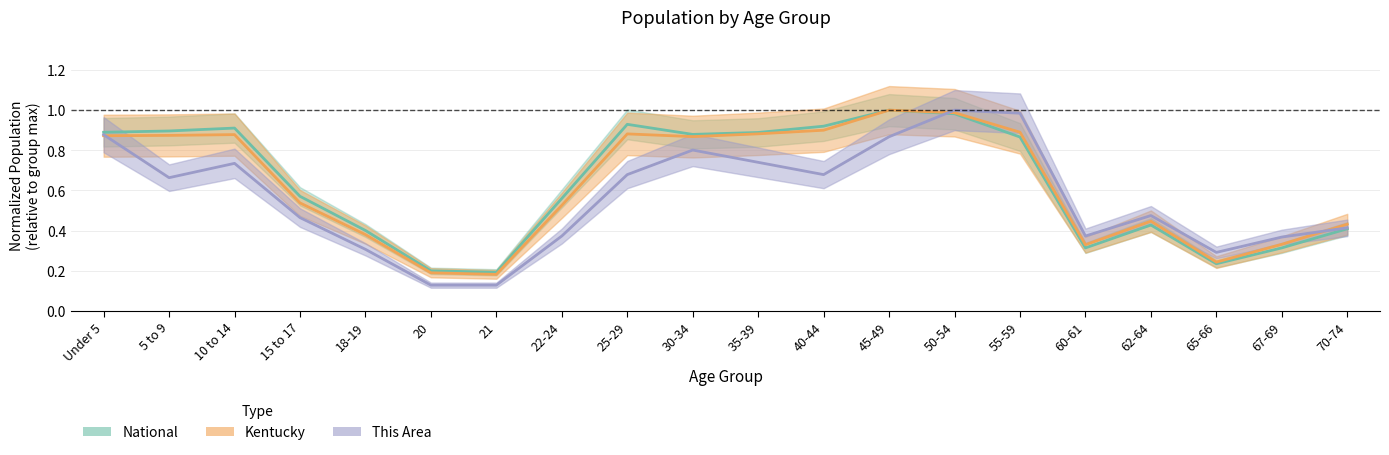

Reading right to left, list all the values displayed in this chart.

This Area: 70-74=0.4	67-69=0.4	65-66=0.3	62-64=0.5	60-61=0.4	55-59=1.0	50-54=1.0	45-49=0.9	40-44=0.7	35-39=0.7	30-34=0.8	25-29=0.7	22-24=0.4	21=0.1	20=0.1	18-19=0.3	15 to 17=0.5	10 to 14=0.7	5 to 9=0.7	Under 5=0.9
Kentucky: 70-74=0.4	67-69=0.3	65-66=0.2	62-64=0.4	60-61=0.3	55-59=0.9	50-54=1.0	45-49=1.0	40-44=0.9	35-39=0.9	30-34=0.9	25-29=0.9	22-24=0.5	21=0.2	20=0.2	18-19=0.4	15 to 17=0.5	10 to 14=0.9	5 to 9=0.9	Under 5=0.9
National: 70-74=0.4	67-69=0.3	65-66=0.2	62-64=0.4	60-61=0.3	55-59=0.9	50-54=1.0	45-49=1.0	40-44=0.9	35-39=0.9	30-34=0.9	25-29=0.9	22-24=0.6	21=0.2	20=0.2	18-19=0.4	15 to 17=0.6	10 to 14=0.9	5 to 9=0.9	Under 5=0.9